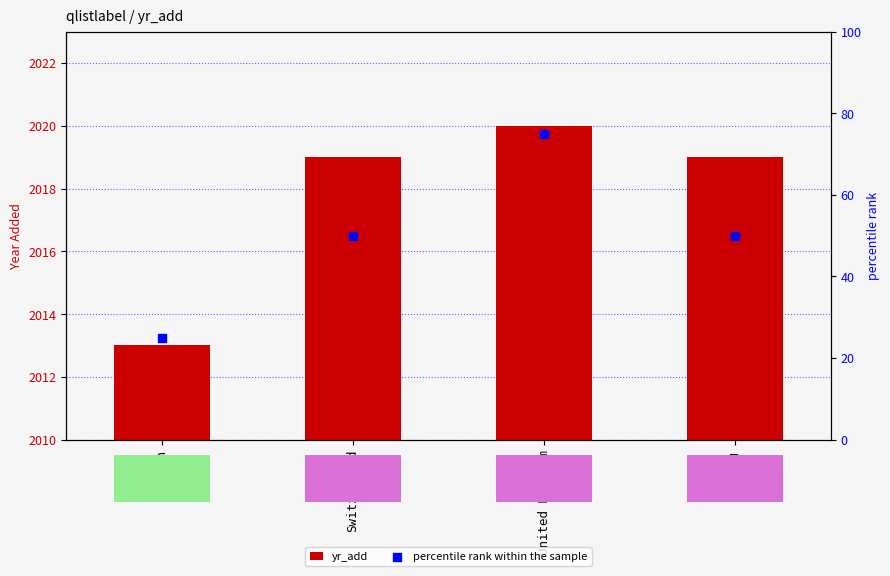

At which category is the sum across all series the highest?

United Kingdom